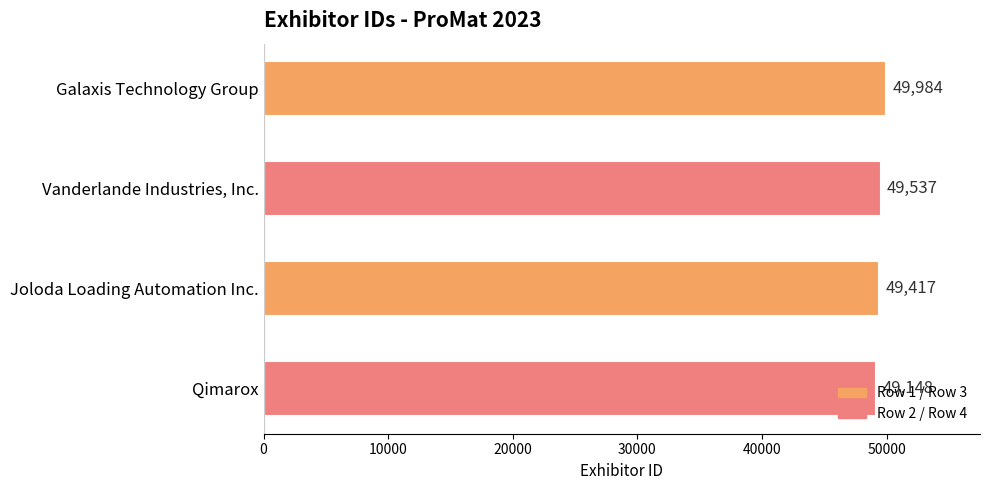

How many values are below 49537?

2